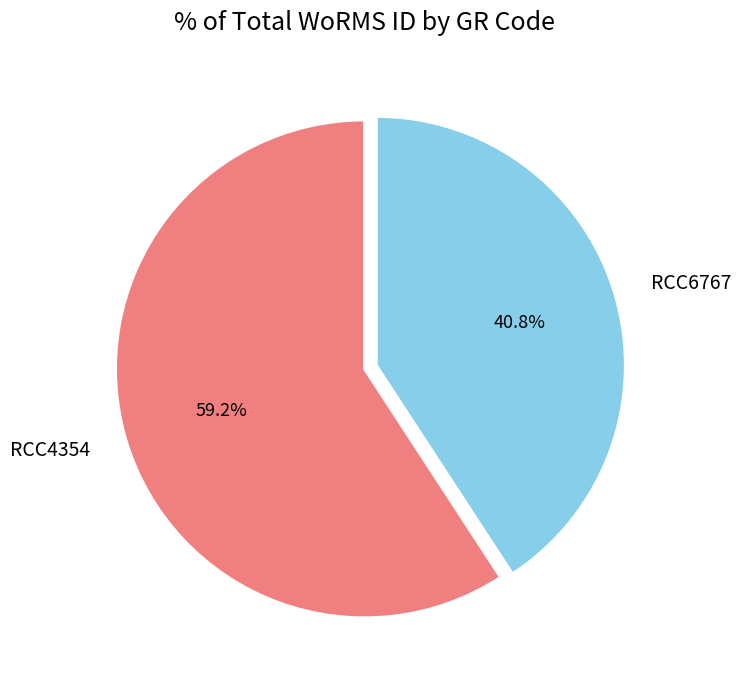

Which category accounts for the majority?

RCC4354